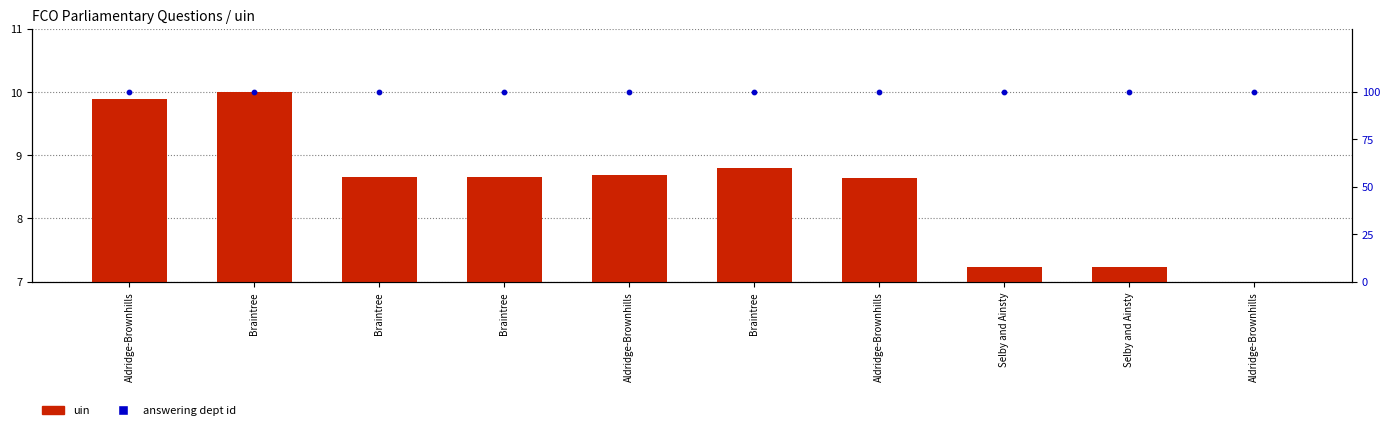

At how many categories does at least one series exceed 66?

10